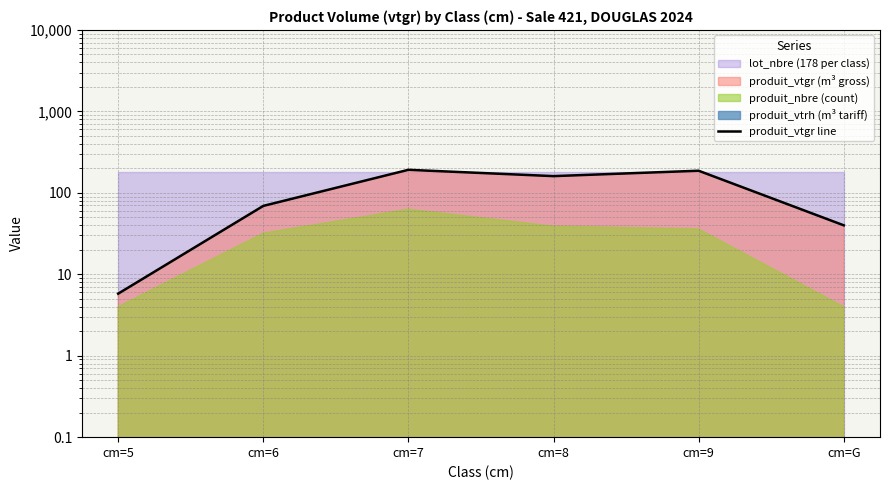

Which has a higher value, cm=6 or cm=7?

cm=7